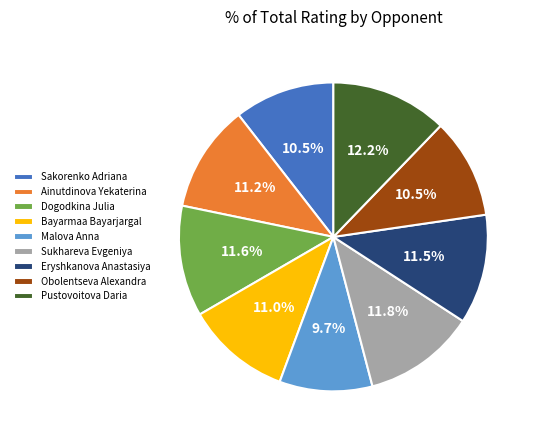

Between Sakorenko Adriana and Pustovoitova Daria, which is larger?

Pustovoitova Daria